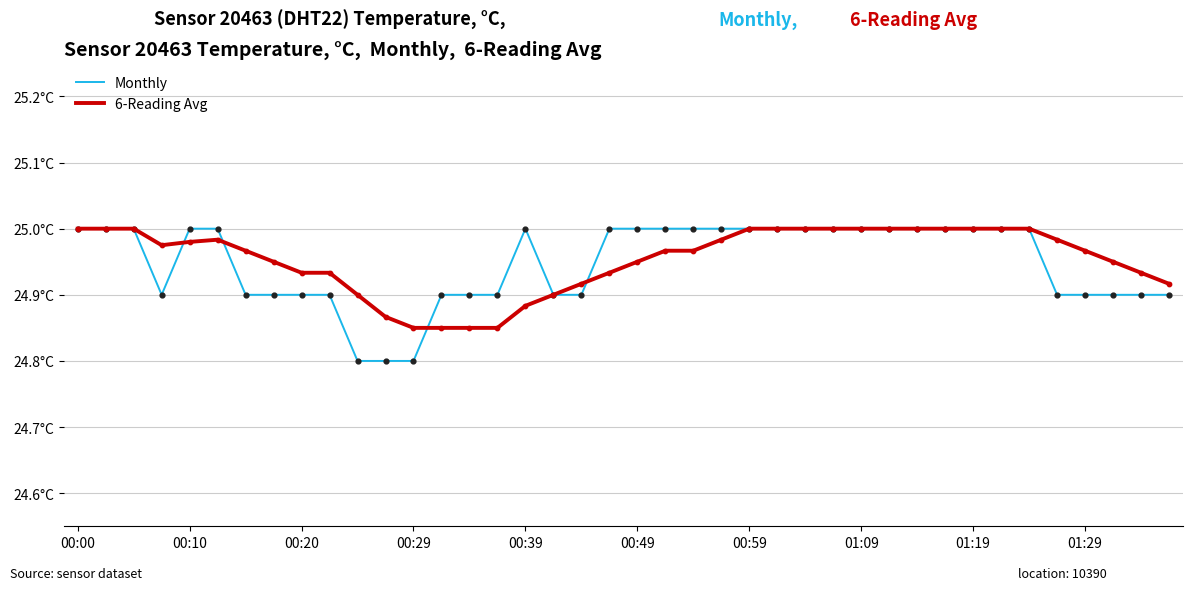

What are all the series names shown in the legend?

Monthly, 6-Reading Avg